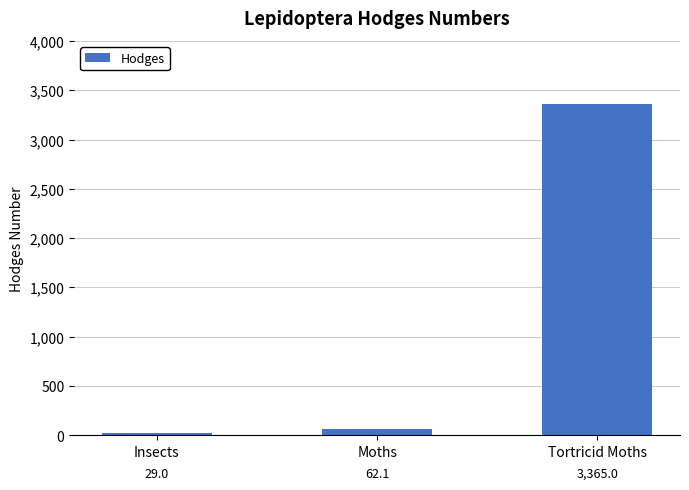

What is the maximum value shown in the chart?

3365.0